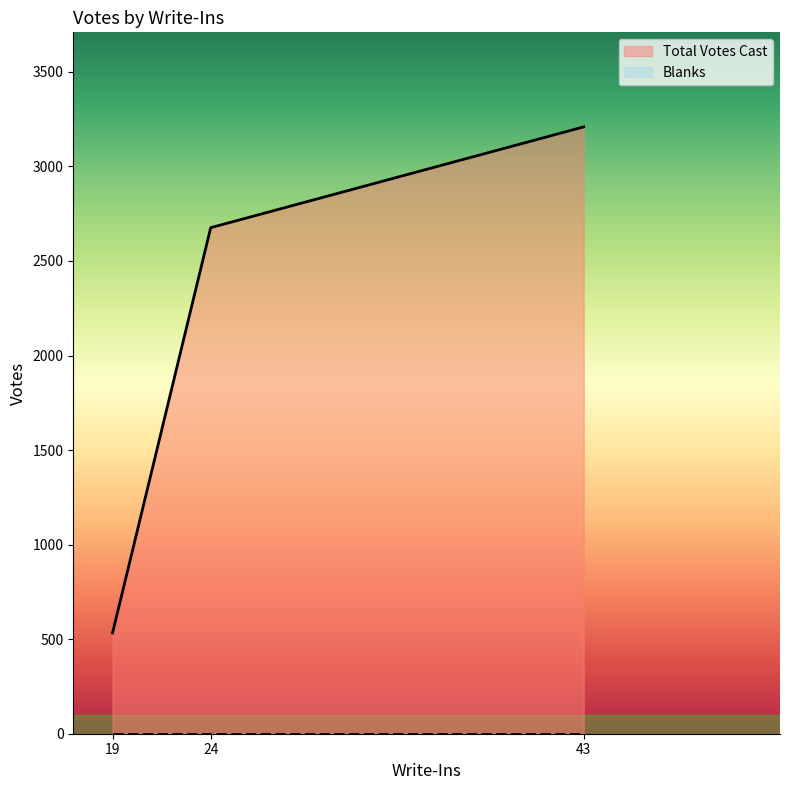

What is the greatest value displayed?

3209